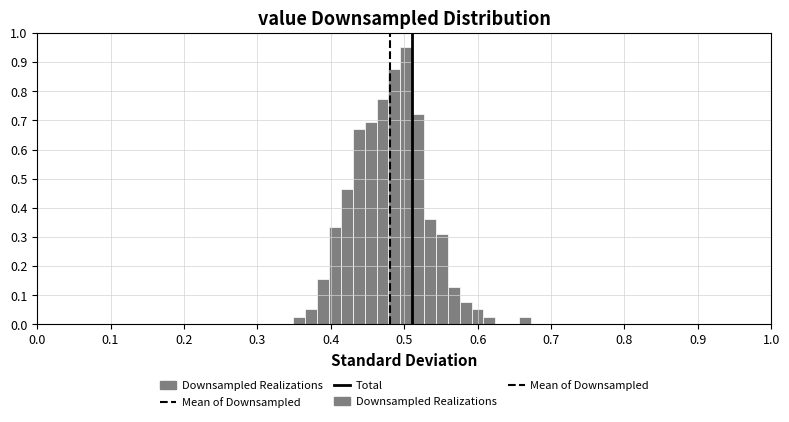

Read against the x-axis, roughly where is the centre of the tallest bar?

0.50